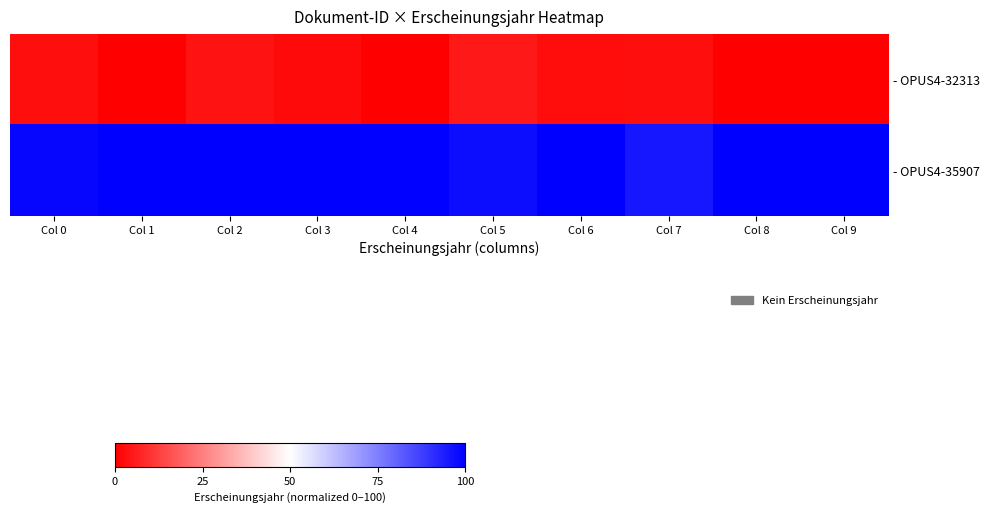

What is the total value across all series at Col 3?

102.0